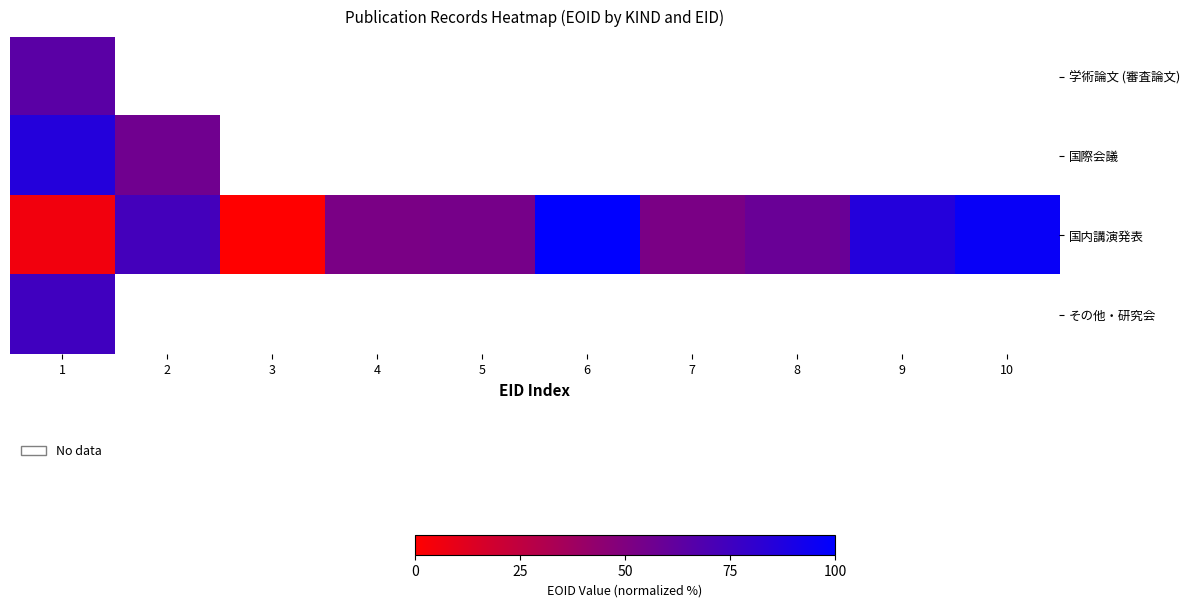

List the series in order of their peak value, highest first.

国内講演発表, 国際会議, その他・研究会, 学術論文 (審査論文)